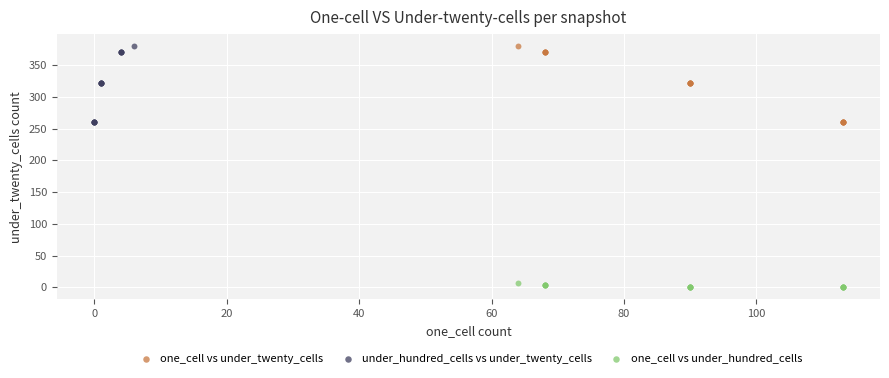

Which series reaches the minimum Y coordinate?

one_cell vs under_hundred_cells